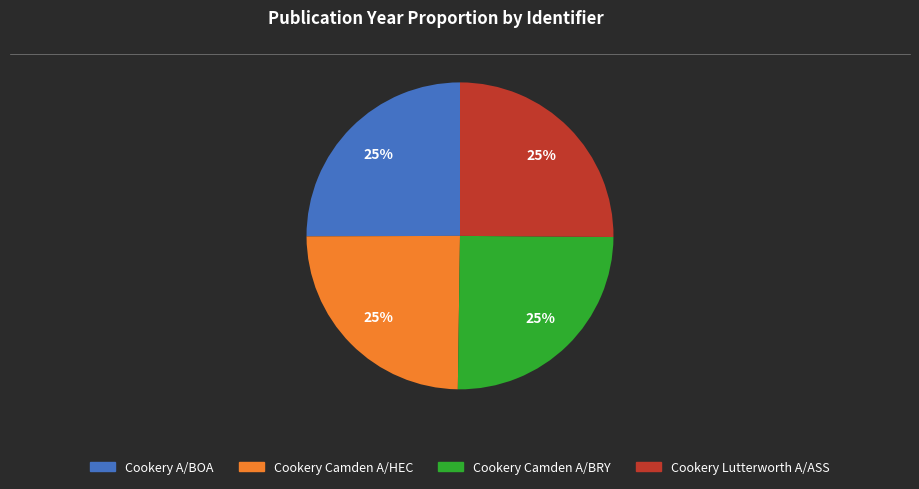

To the nearest percent, what percentage of the pie is Cookery Camden A/BRY?

25%